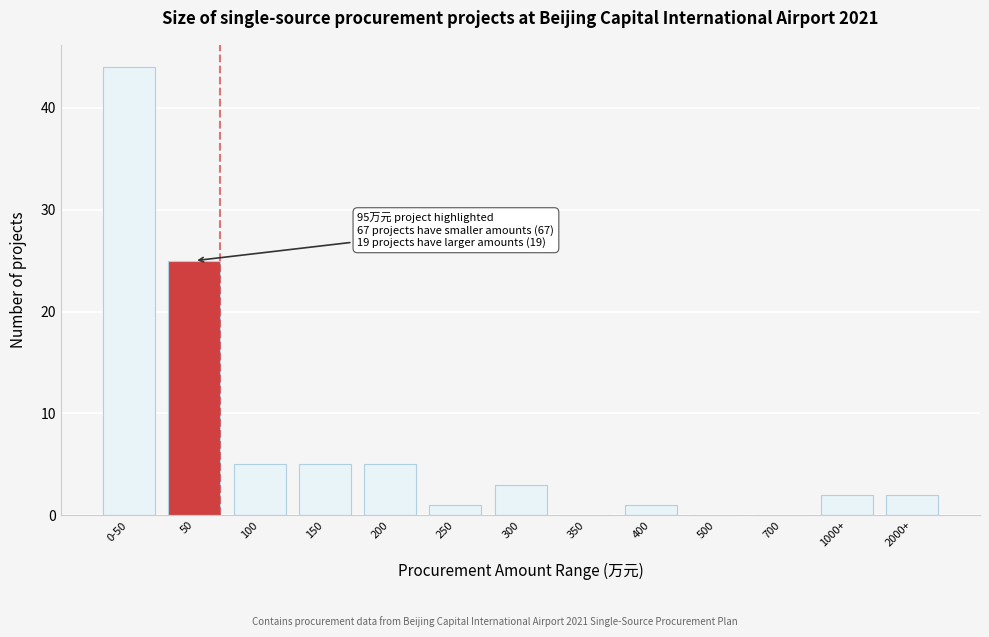

Reading left to right, list all the values displayed in this chart.

0-50=44	50=25	100=5	150=5	200=5	250=1	300=3	350=0	400=1	500=0	700=0	1000+=2	2000+=2